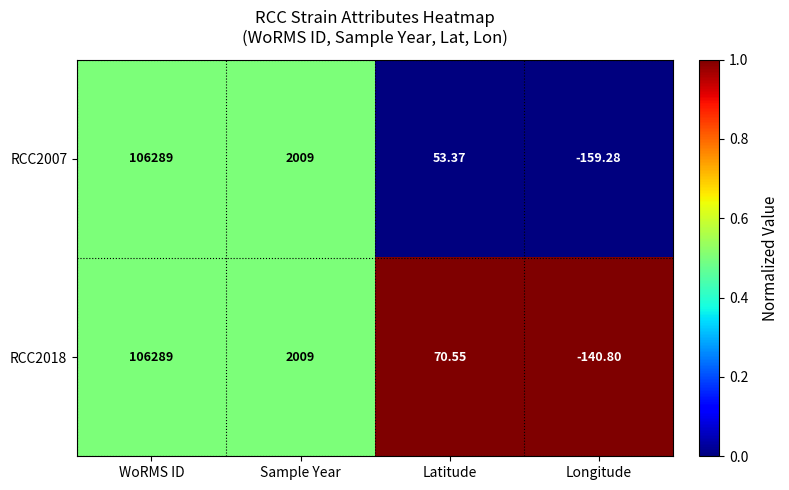

At which category is the sum across all series the highest?

WoRMS ID